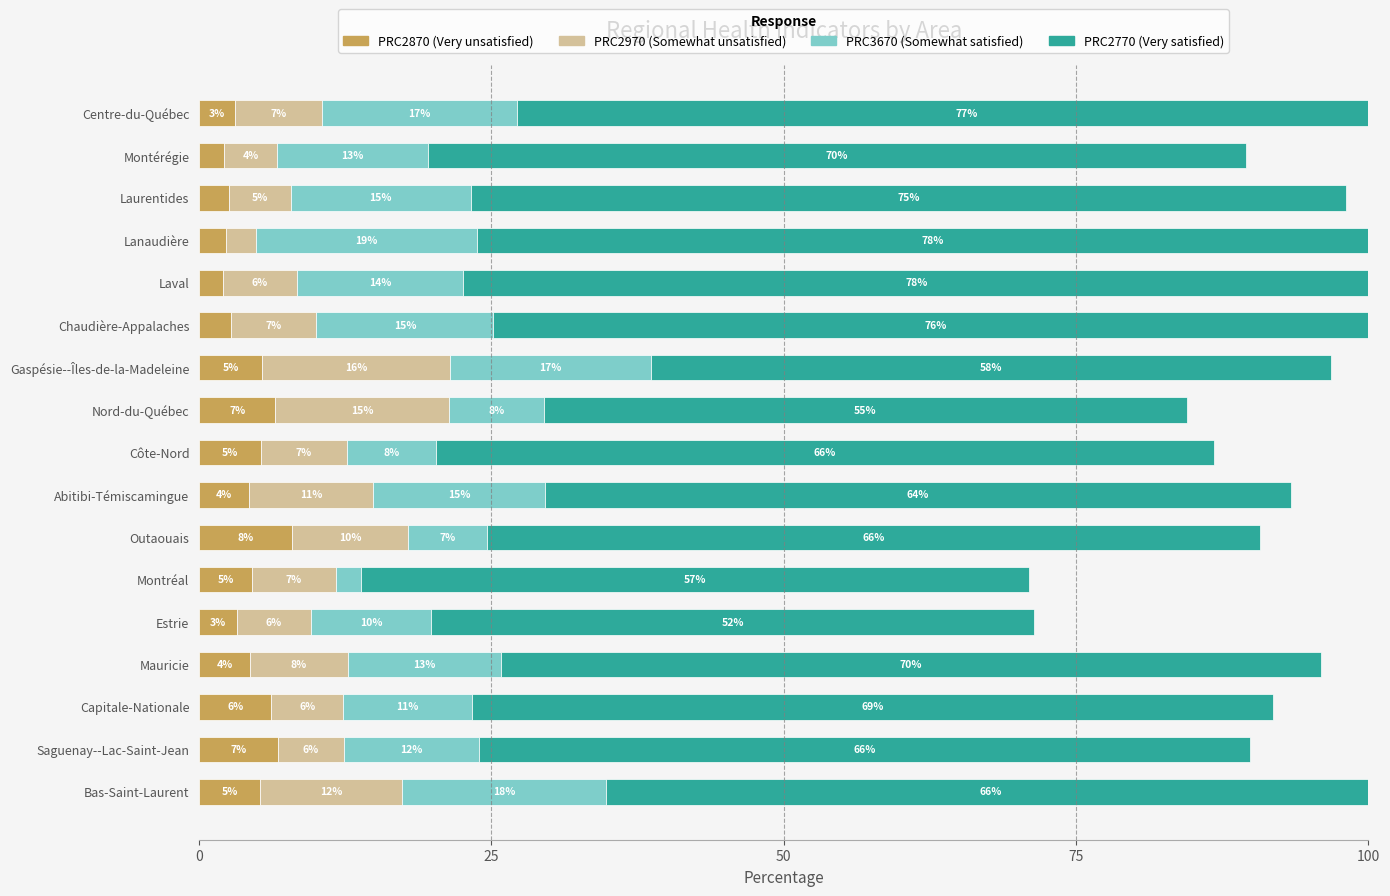

What is the minimum value shown in the chart?

2.0